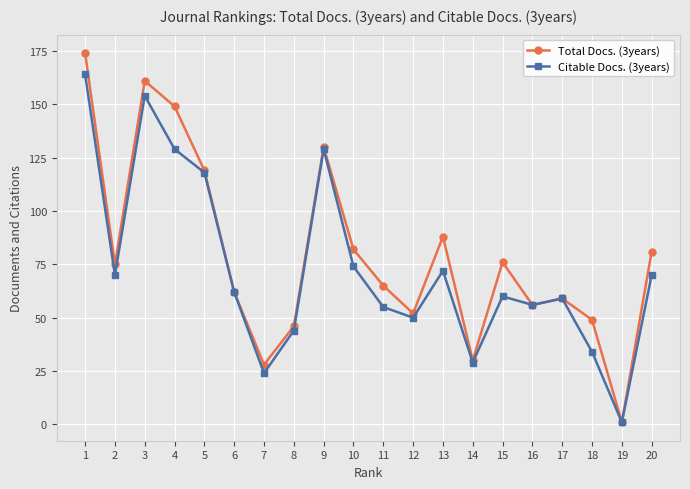

True or false: Citable Docs. (3years) has a value of 59 at 17.

True